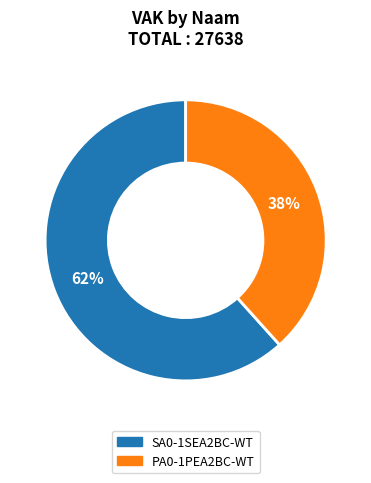

Do PA0-1PEA2BC-WT and SA0-1SEA2BC-WT together represent more than half of the pie?

Yes